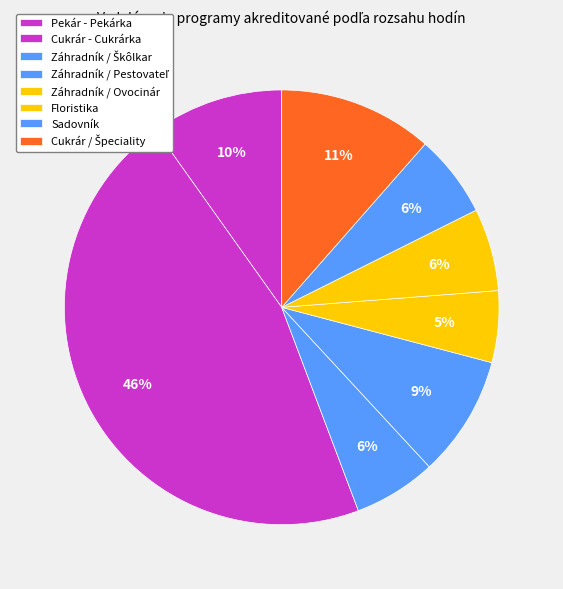

Count the number of slices in the pie.

8